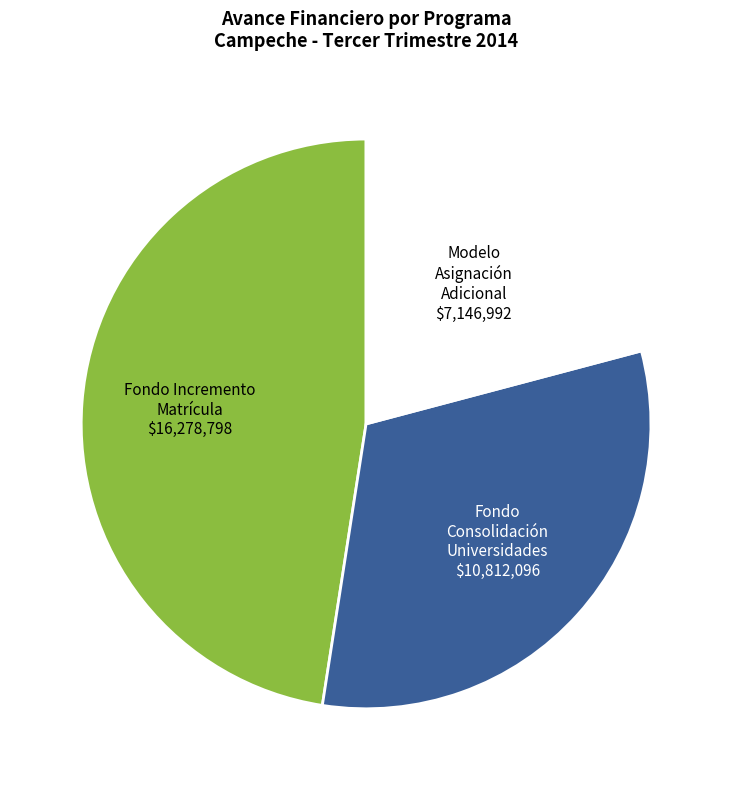

Is there any slice that represents more than half of the pie?

No